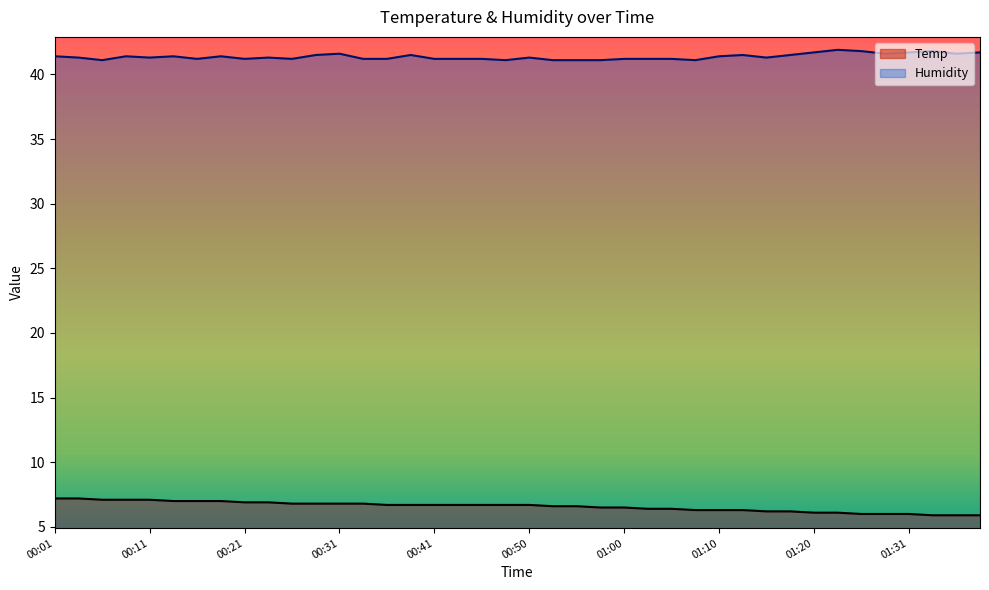

What is the difference between the highest and lowest values at 00:23?

34.4